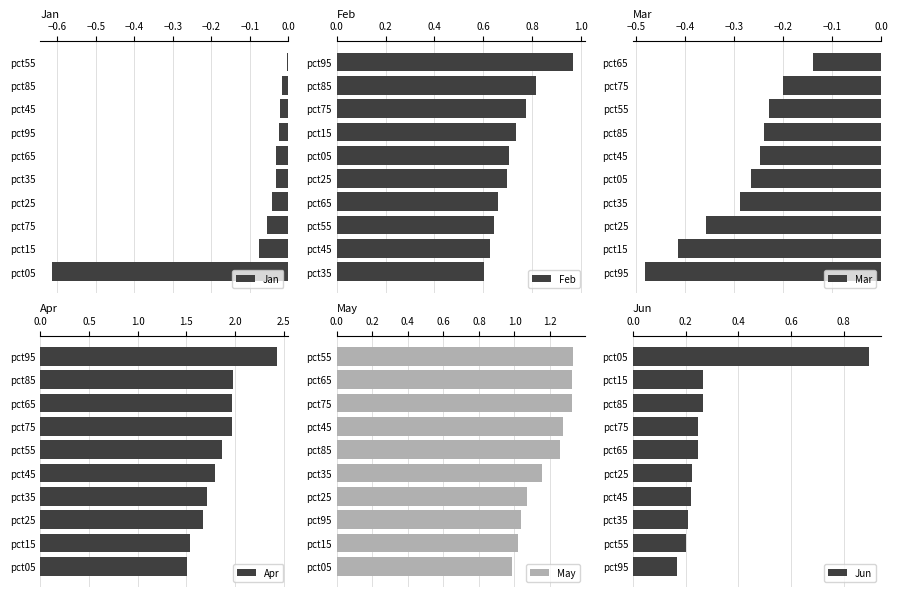

Which category has the highest value in the Jan series?

pct55